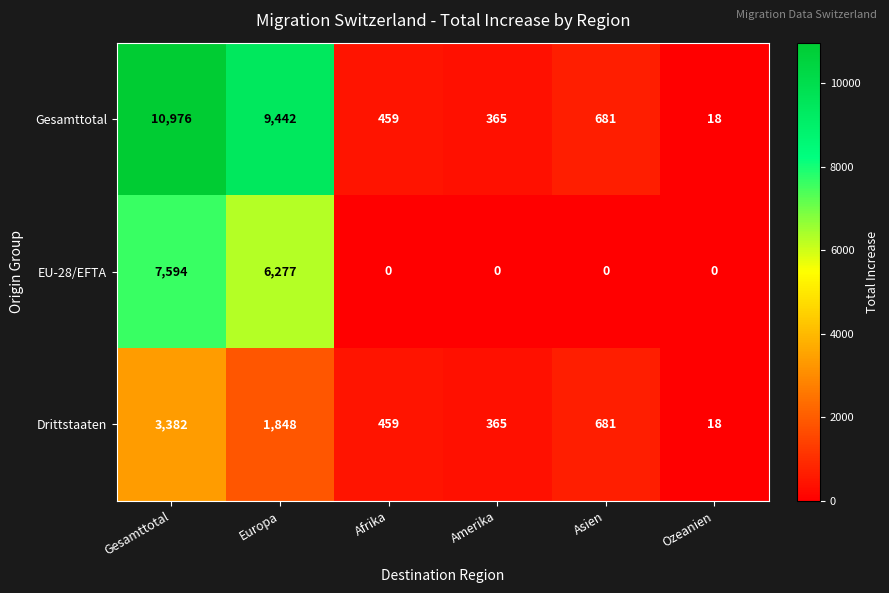

Which series has the largest total across all categories?

Gesamttotal